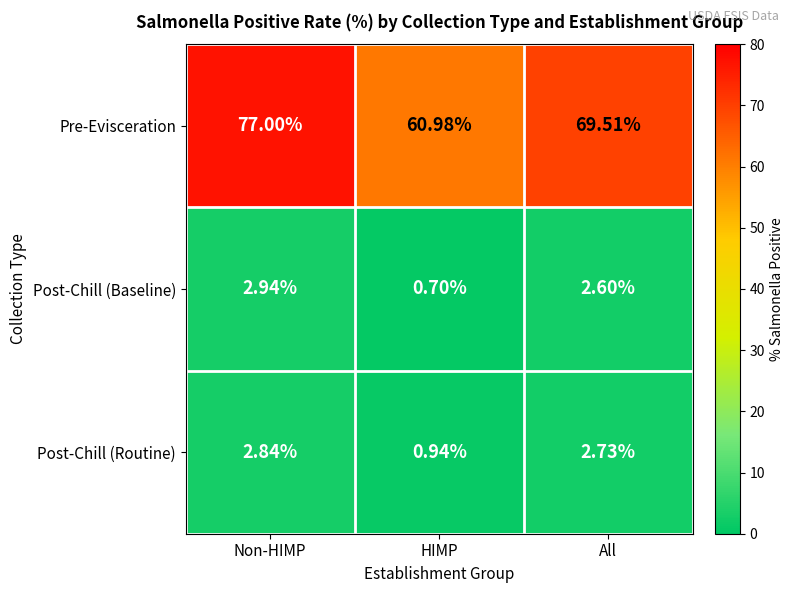

Where is Pre-Evisceration nearest to the value 68?

All